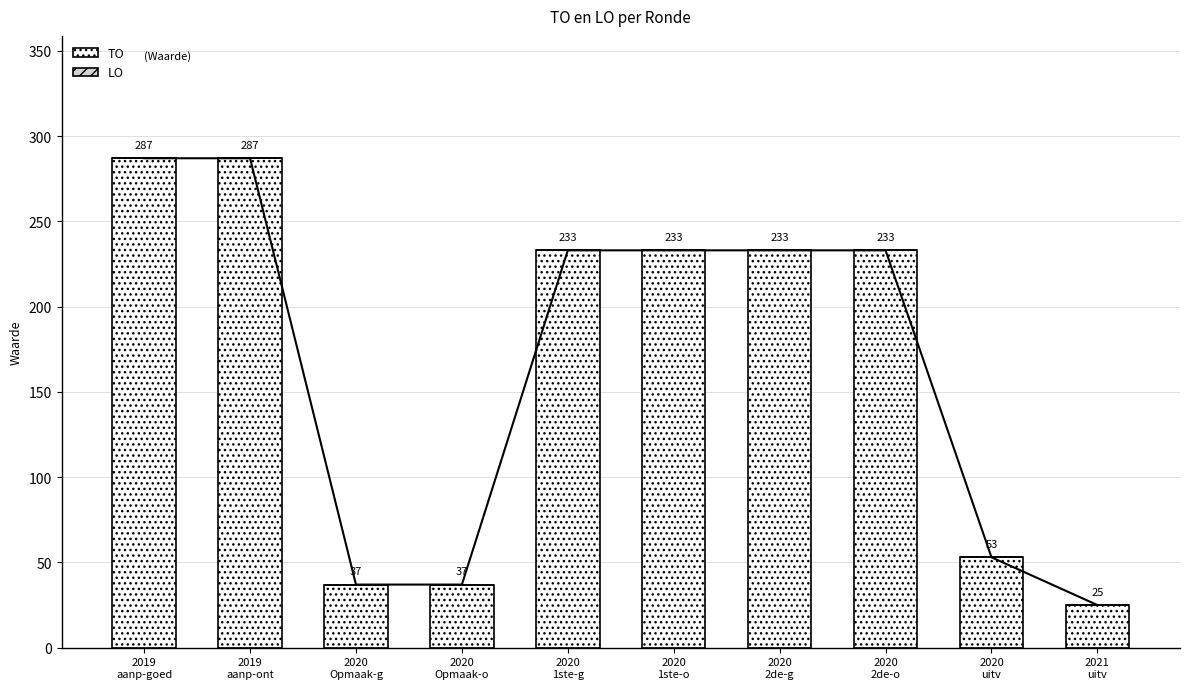

Rank the series by their maximum value, from highest to lowest.

TO, LO